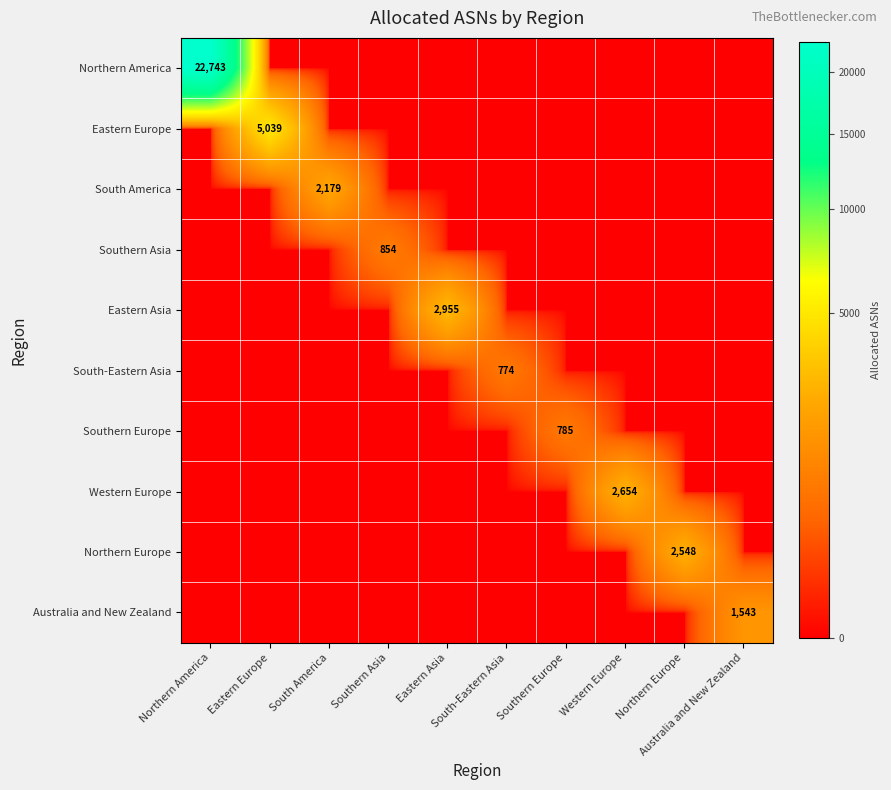

The Eastern Europe series shows 0 at Northern Europe. True or false?

True